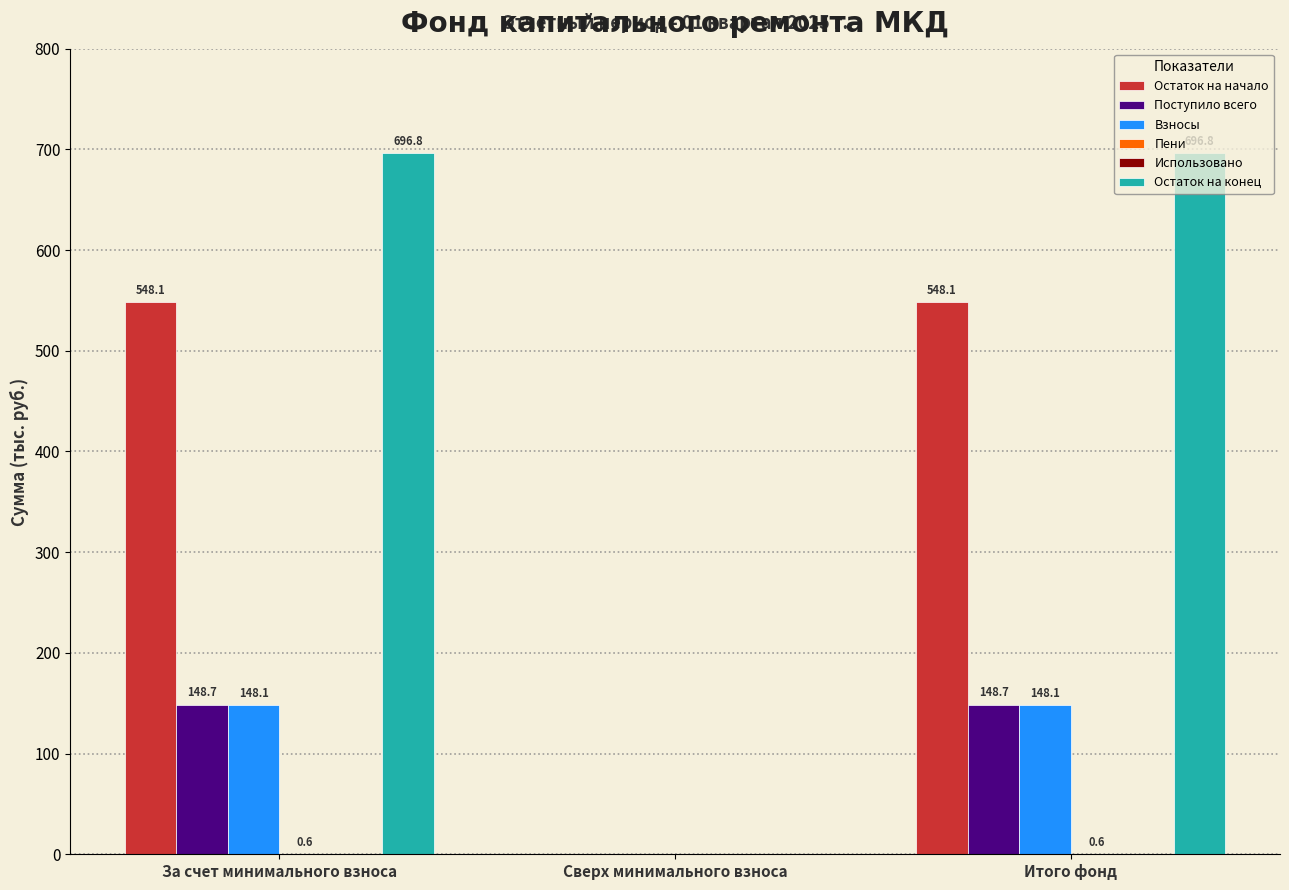

Between За счет минимального взноса and Сверх минимального взноса, which series saw the biggest shift?

Остаток на конец